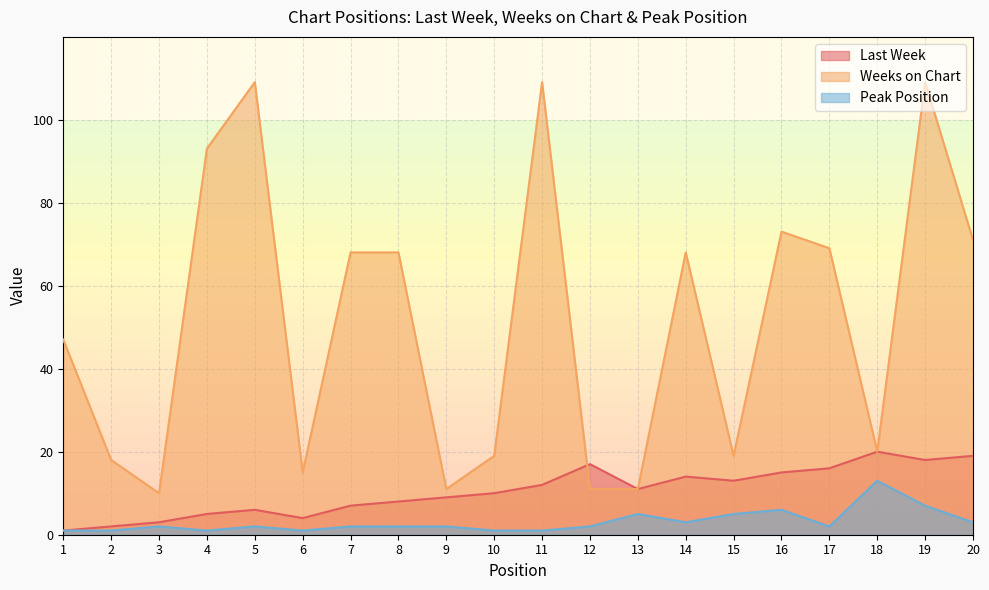

Between 9 and 14, which is larger?

14